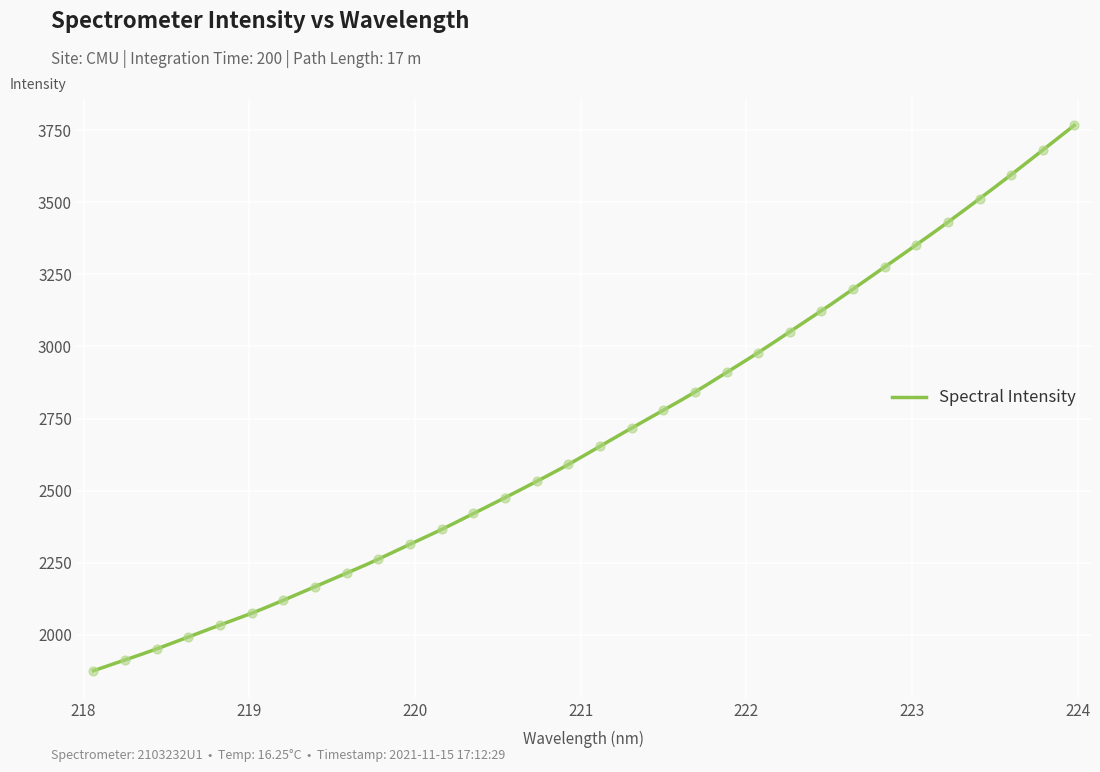

What is the ratio of the value at 218.6332 to the value at 219.0156?

1.0